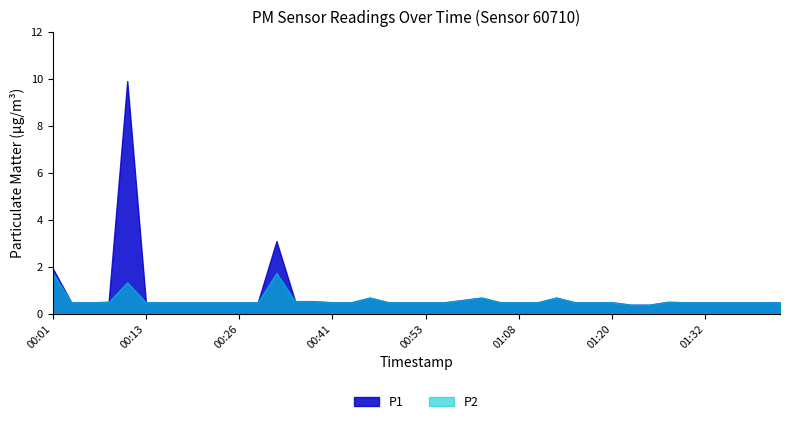

Rank the series by their average value, from lowest to highest.

P2, P1